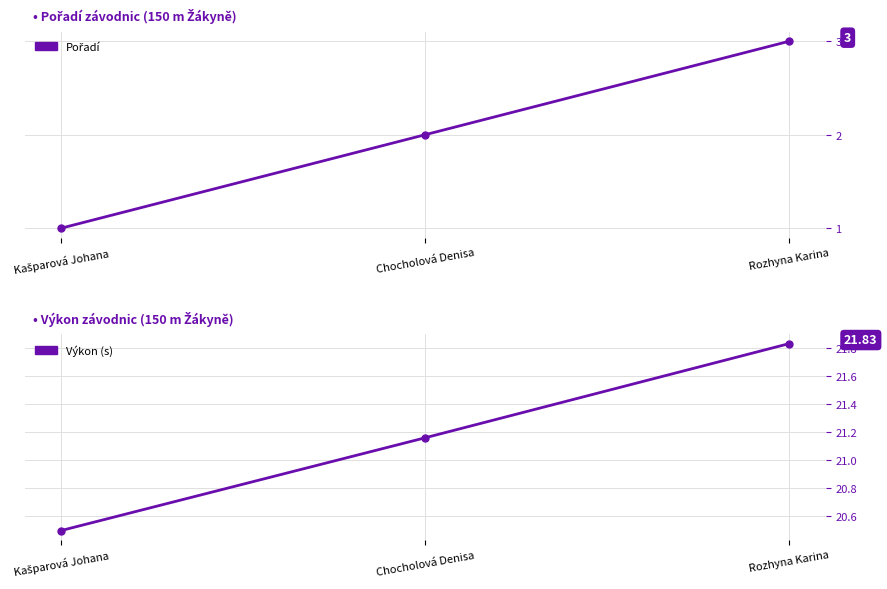

Read the Pořadí value at Rozhyna Karina.

3.0